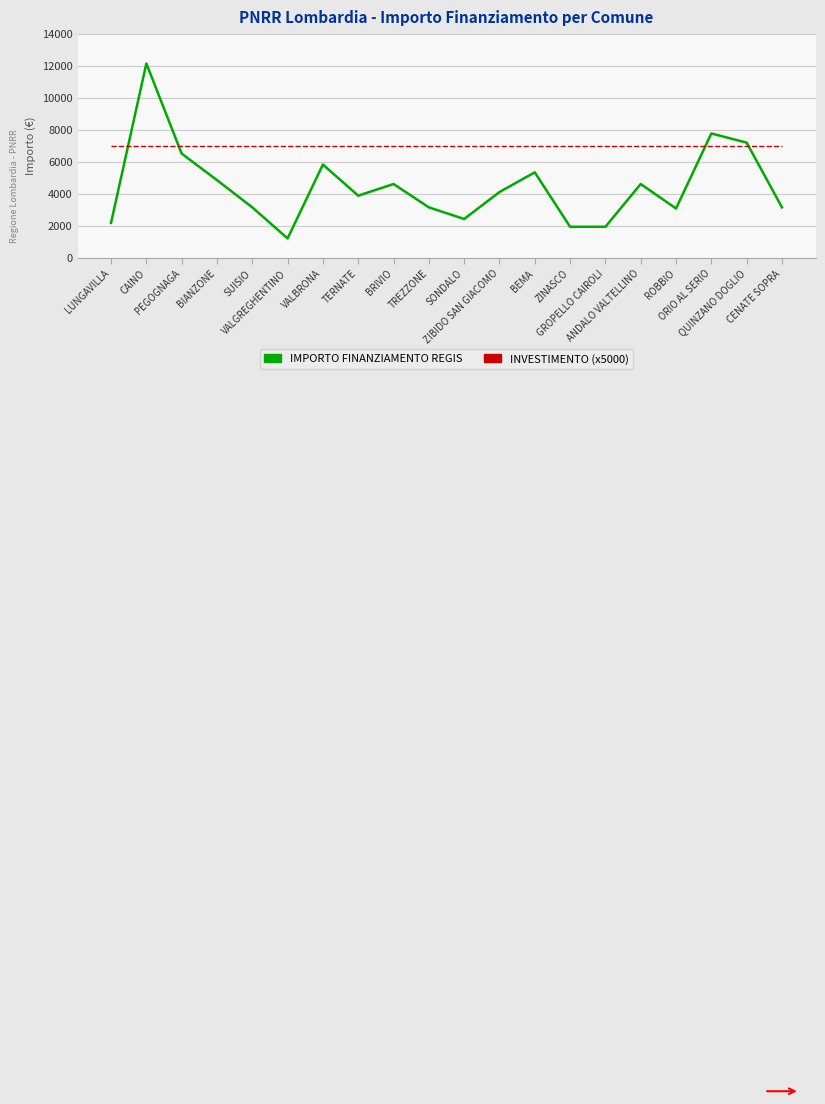

Where is IMPORTO FINANZIAMENTO REGIS nearest to the value 6682?

PEGOGNAGA